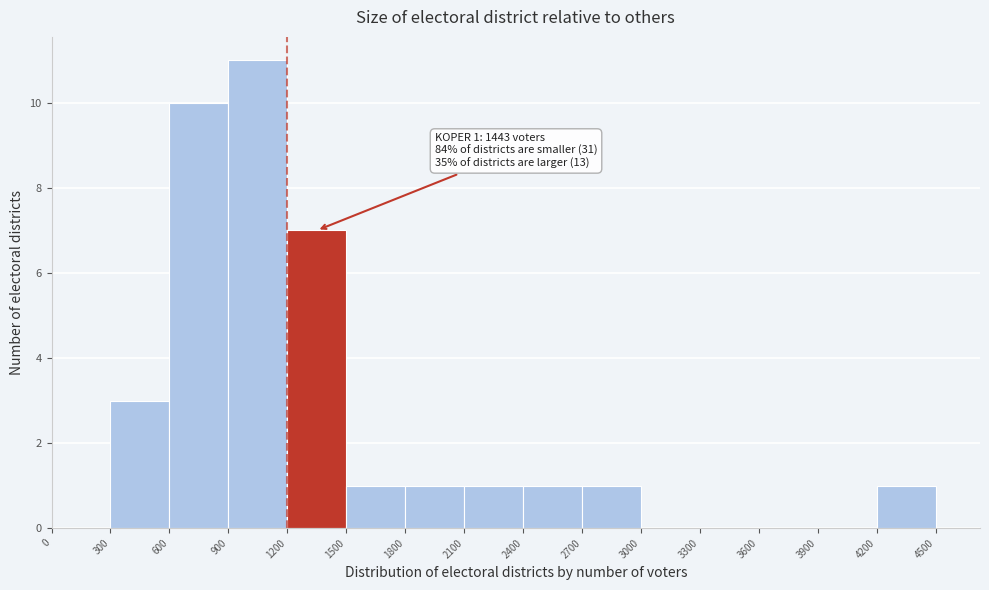

Over which range of the x-axis is the bar tallest?

900 to 1200